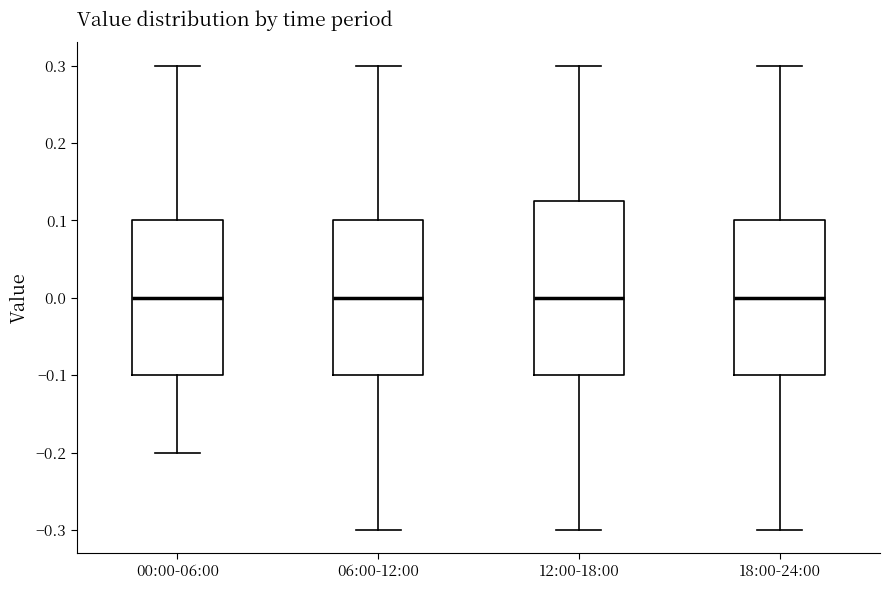

Where is the lower edge of the box for 00:00-06:00 on the y-axis? The values are not printed on the chart, so give them approximately, as read against the axis.

-0.10